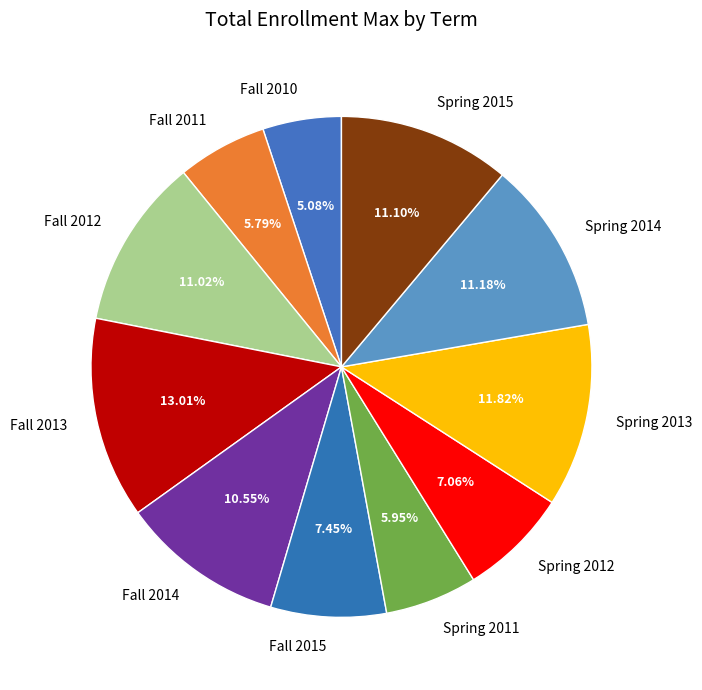

To the nearest percent, what percentage of the pie is Fall 2013?

13%